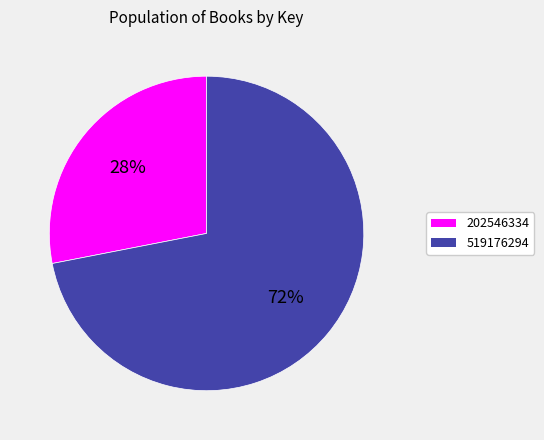

Combined, do 519176294 and 202546334 account for over 50%?

Yes